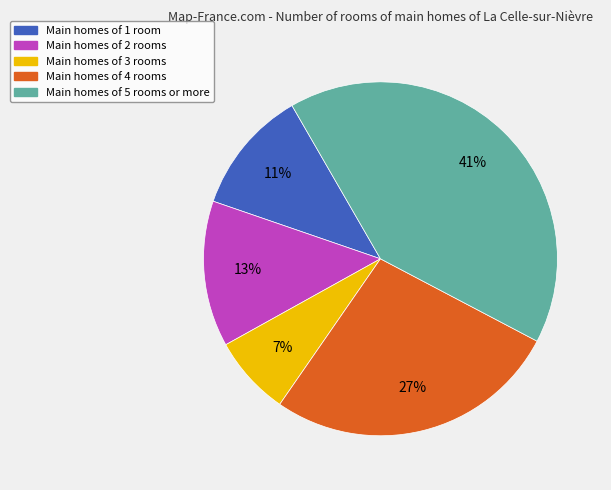

Is there any slice that represents more than half of the pie?

No